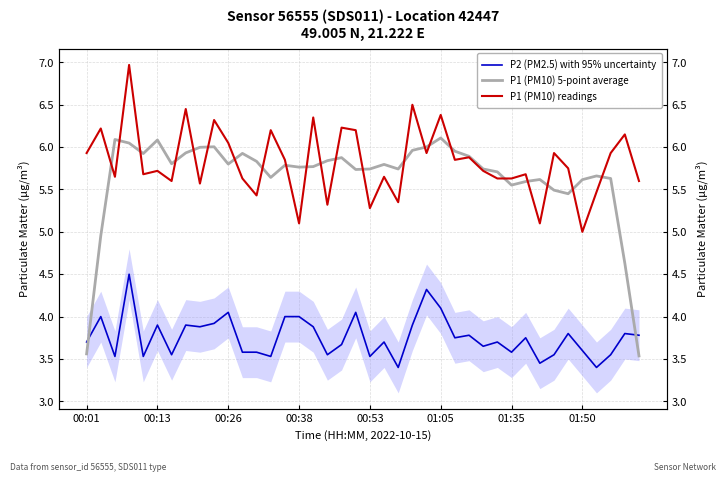

What is the difference between the maximum and minimum values in the P1 (PM10) readings series?

2.0